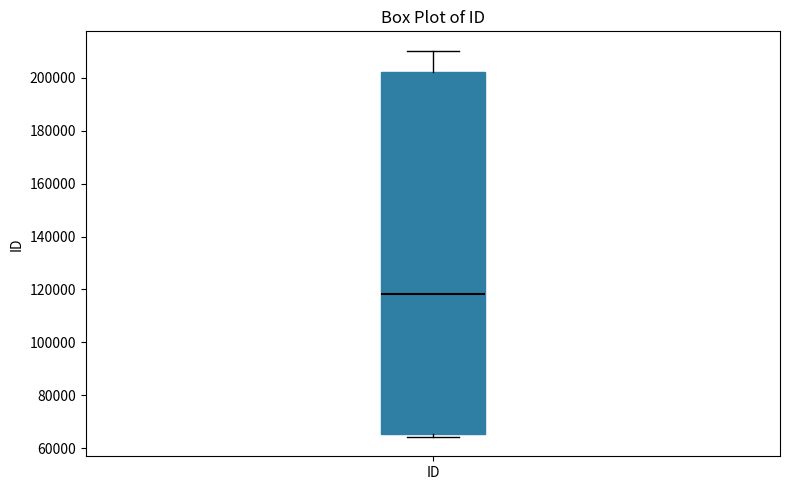

Transcribe this box plot: give where the median line is, the range the box spans, and where the two whiskers end, as read against the y-axis. The values are not printed on the chart, so give them approximately, as read against the axis.

median 118000, box 66000 to 202000, whiskers 64000 to 210000